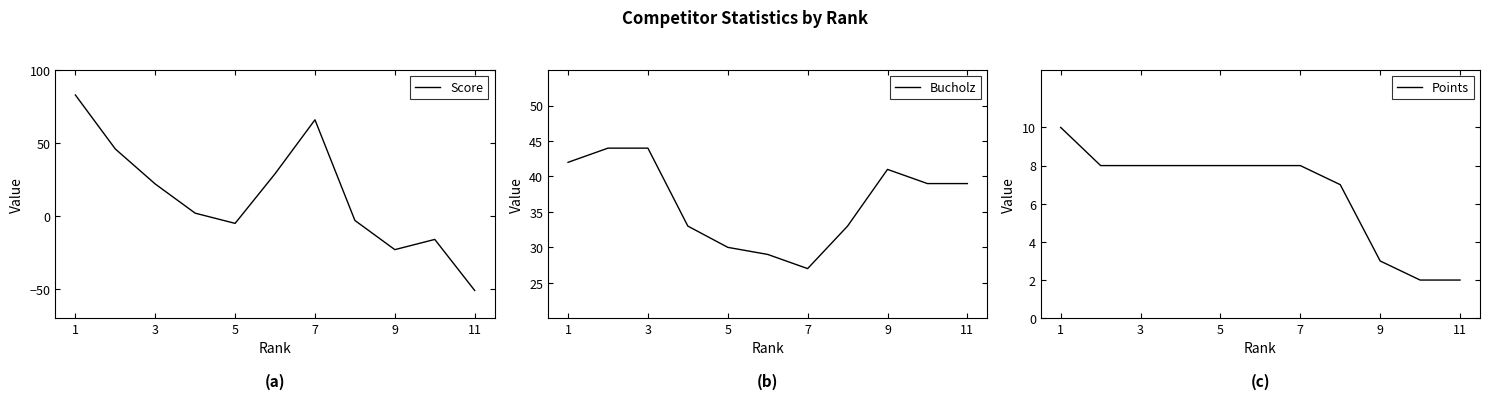

Reading right to left, extract all data points from this chart.

Score: -51	-16	-23	-3	66	29	-5	2	22	46	83
Bucholz: 39	39	41	33	27	29	30	33	44	44	42
Points: 2	2	3	7	8	8	8	8	8	8	10